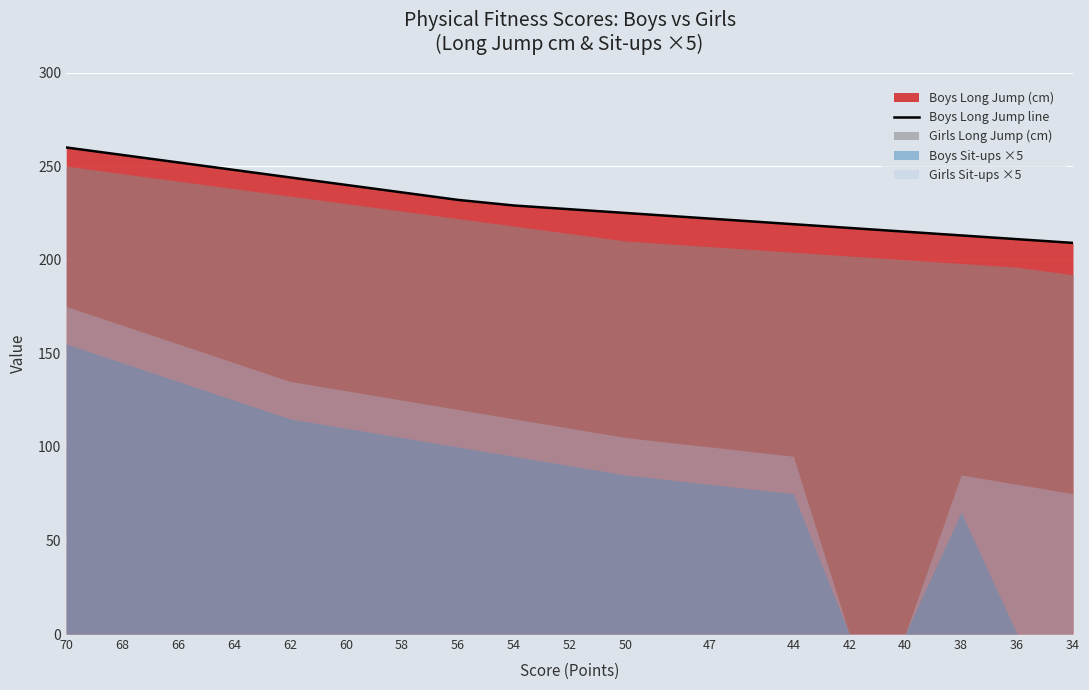

True or false: the data has more than 2 interior local peaks.

False